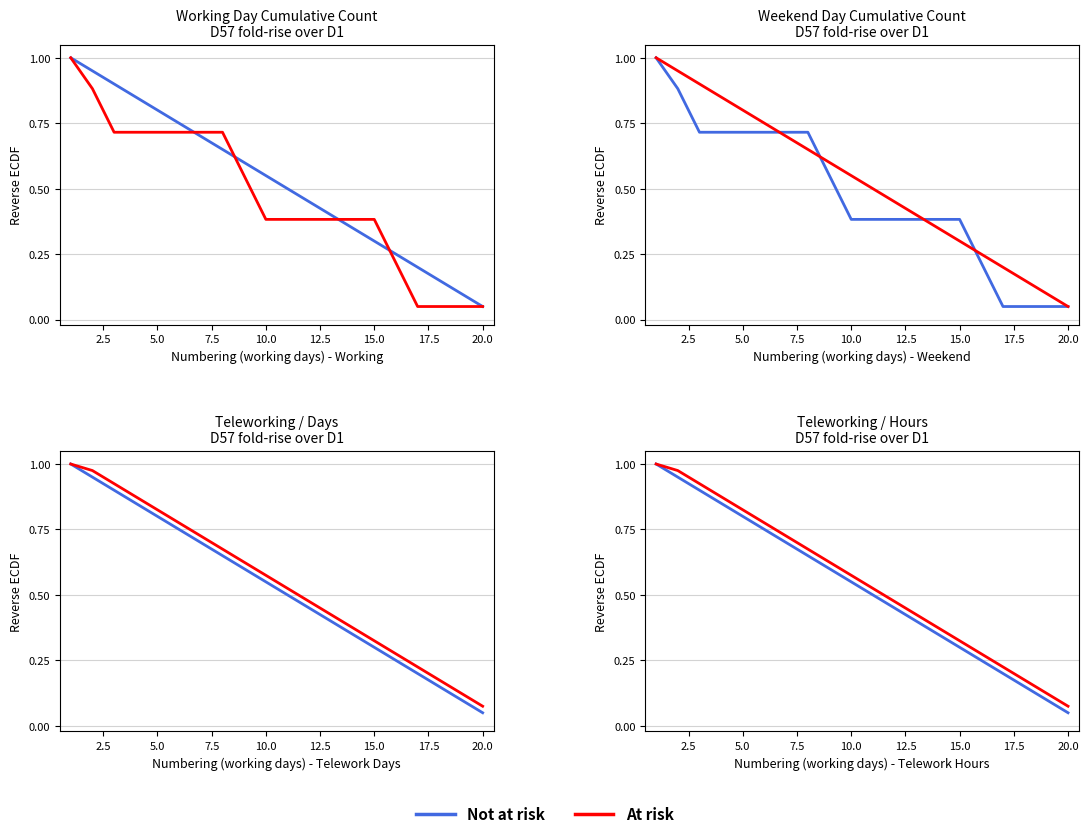

True or false: At risk and Not at risk intersect in this chart.

False